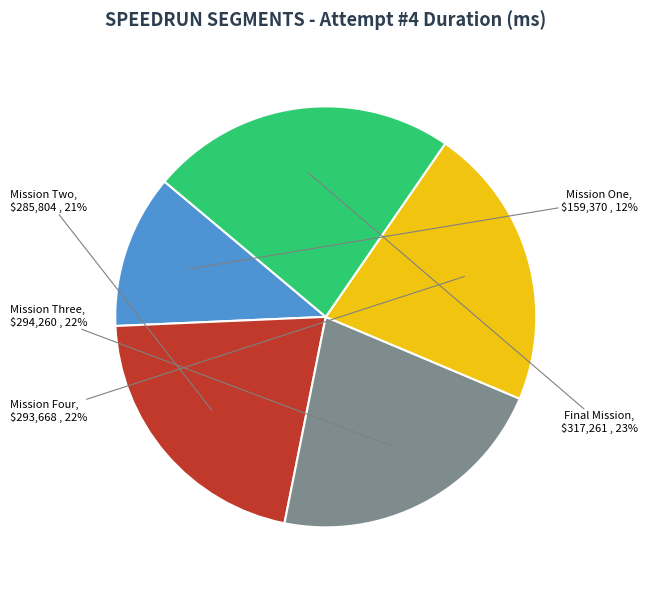

Is there a majority slice in this chart?

No